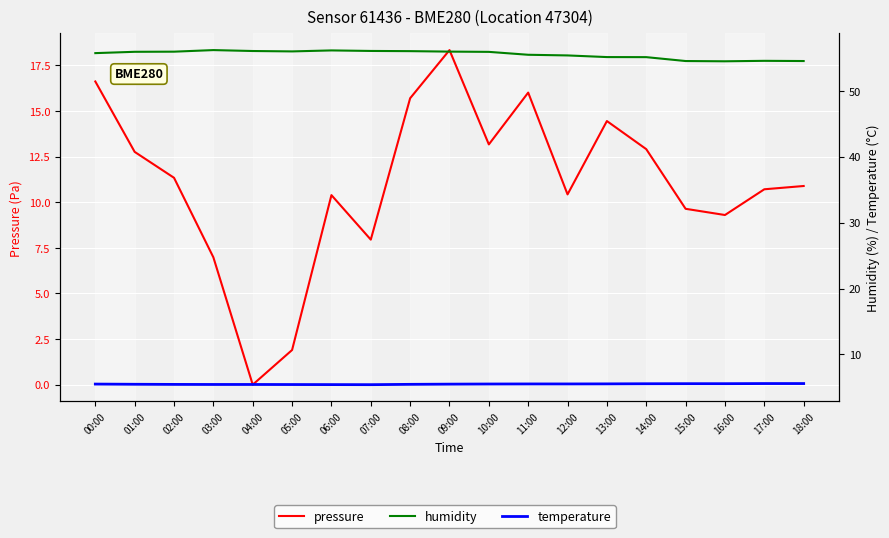

How many values in the pressure series exceed 10?

13